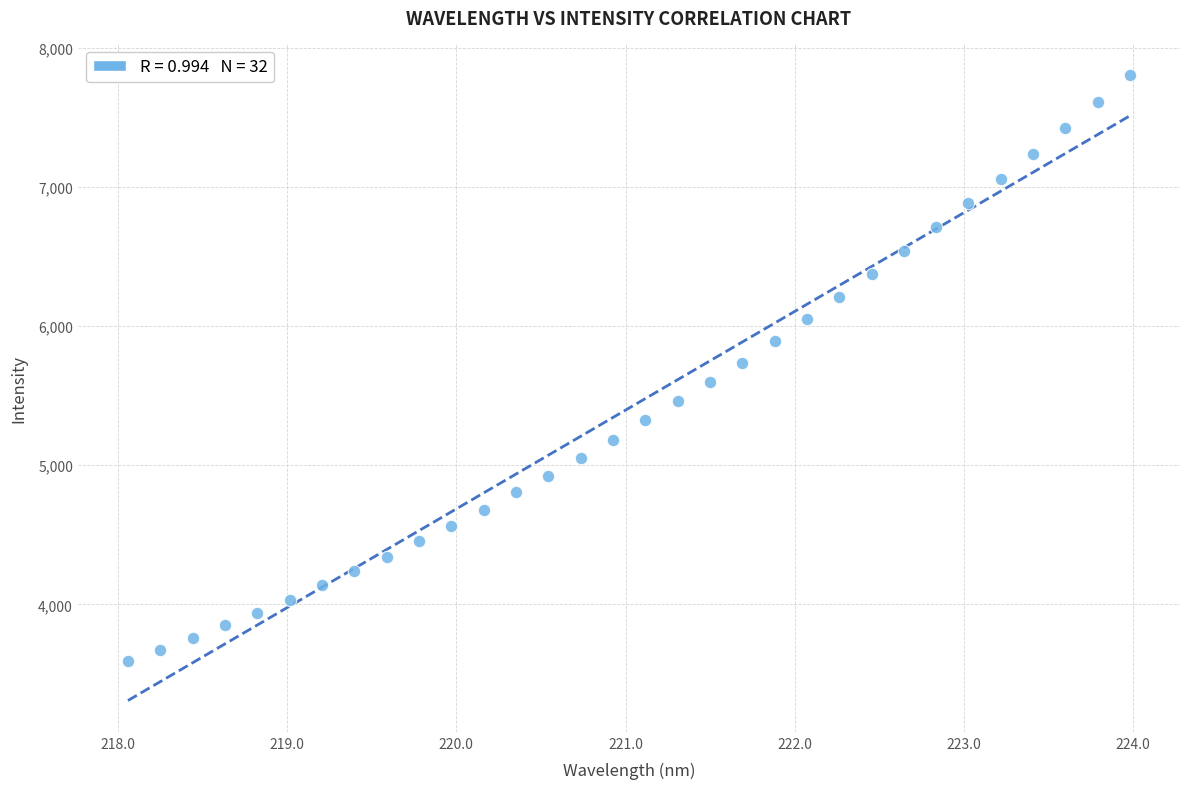

What is the range of Y values (max minus min)?

4214.6